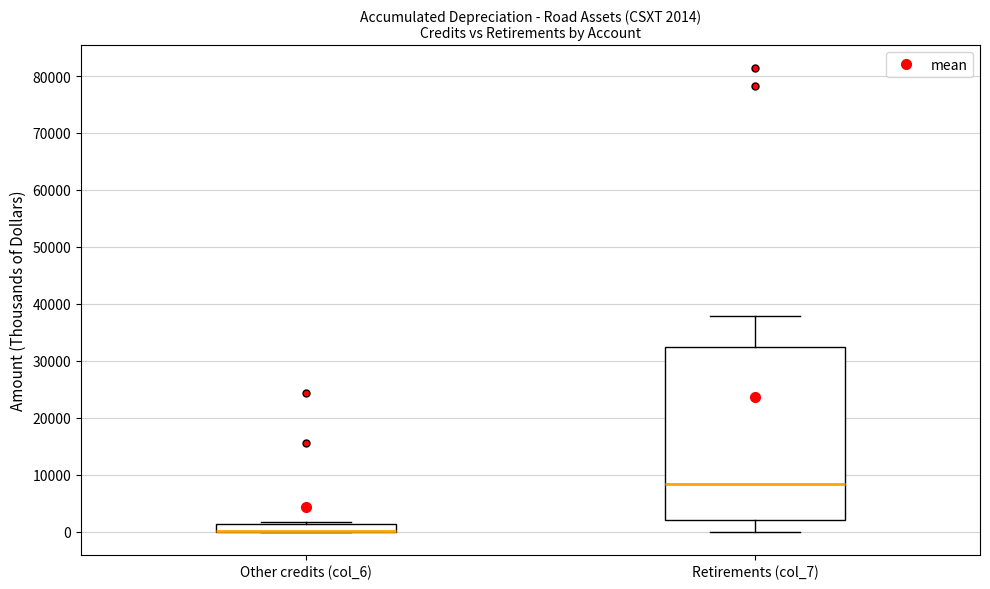

Comparing the boxes themselves (not the whiskers), which one is the tallest?

Retirements (col_7)